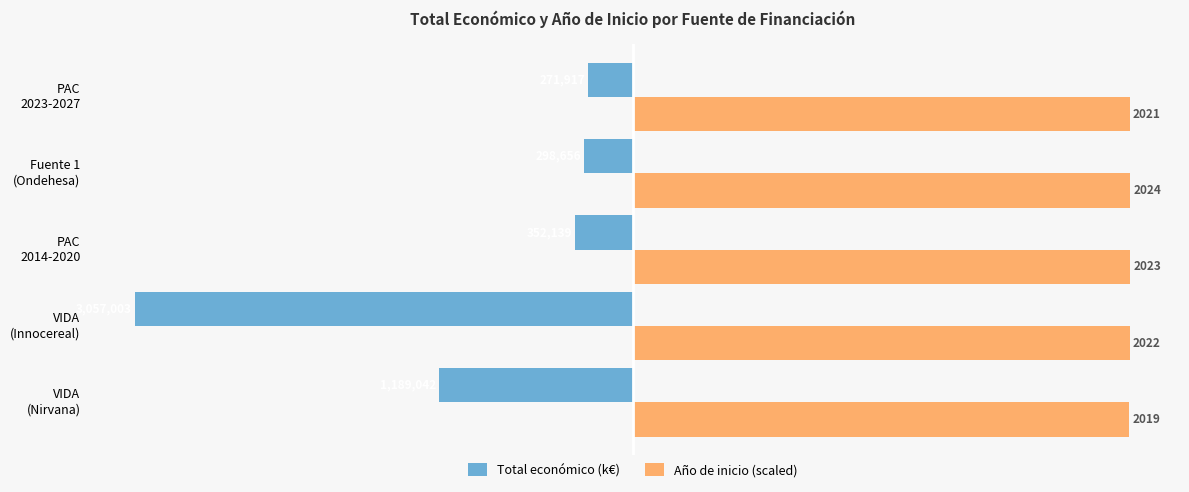

What are all the series names shown in the legend?

Total económico (k€), Año de inicio (scaled)